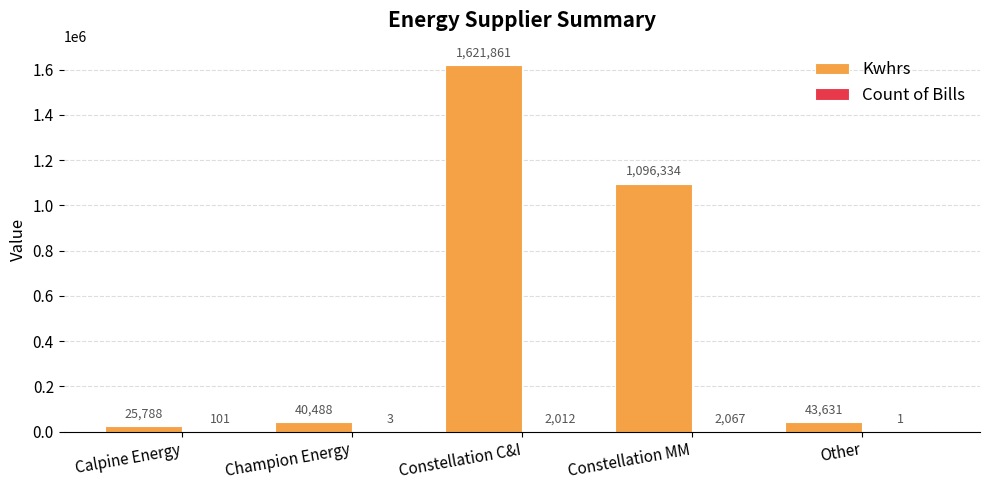

True or false: Kwhrs has a value of 402845.1 at Constellation MM.

False